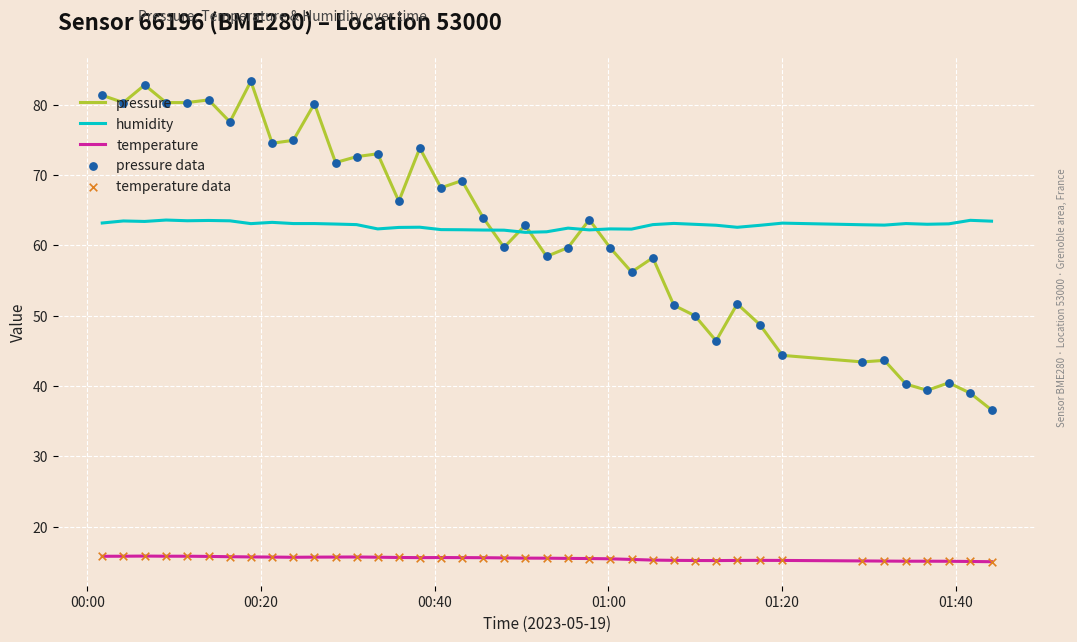

Which series has the largest range (max minus min)?

pressure